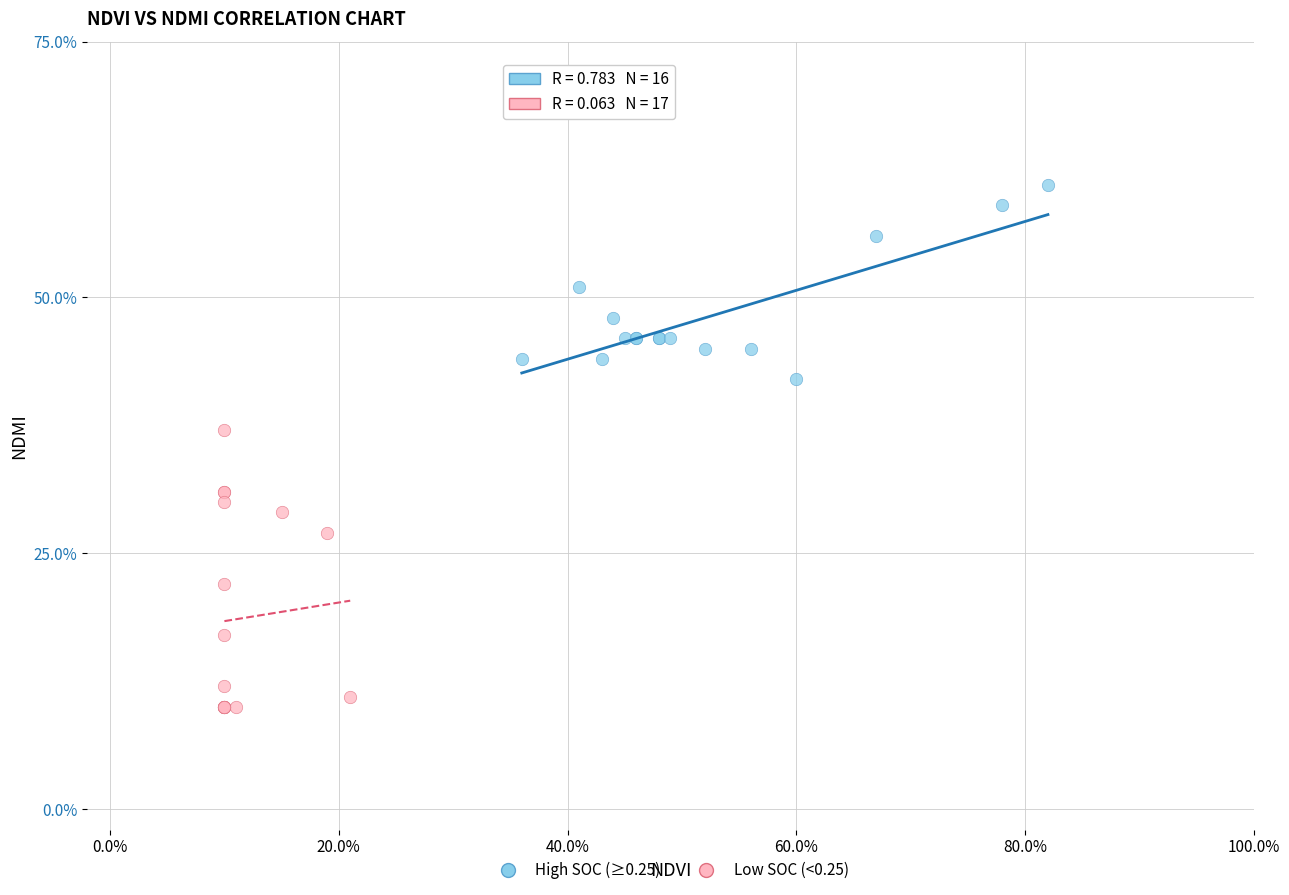

What are all the series names shown in the legend?

High SOC (≥0.25), Low SOC (<0.25)